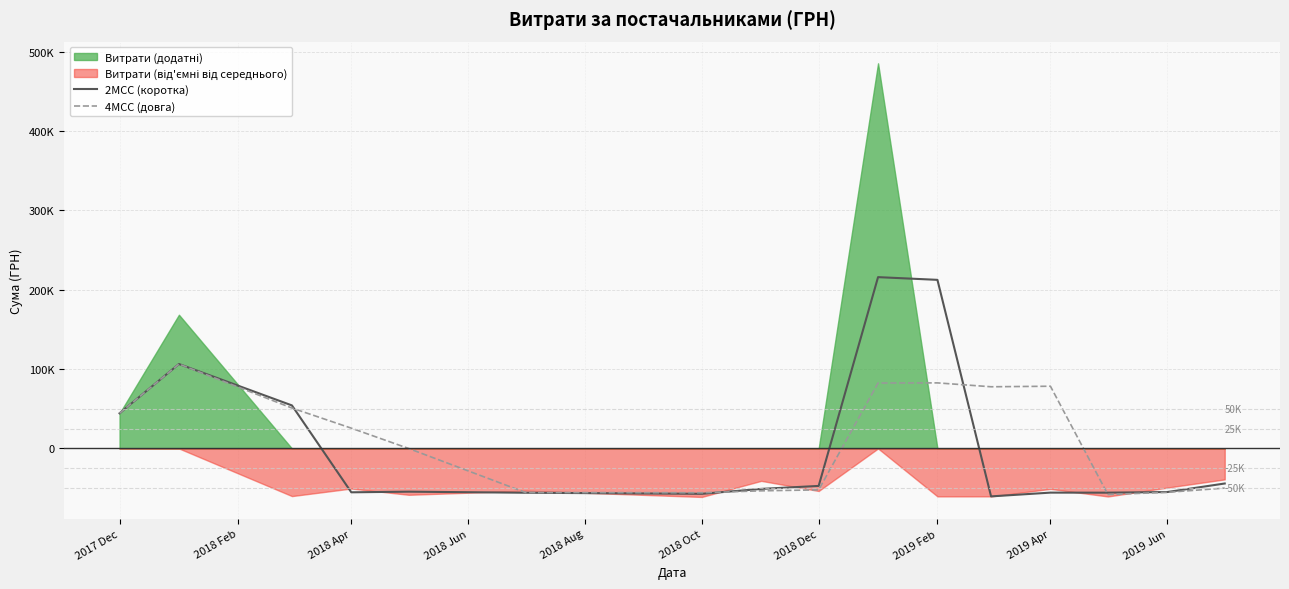

What is the average value of the 2МСС (коротка) series?

2603.8